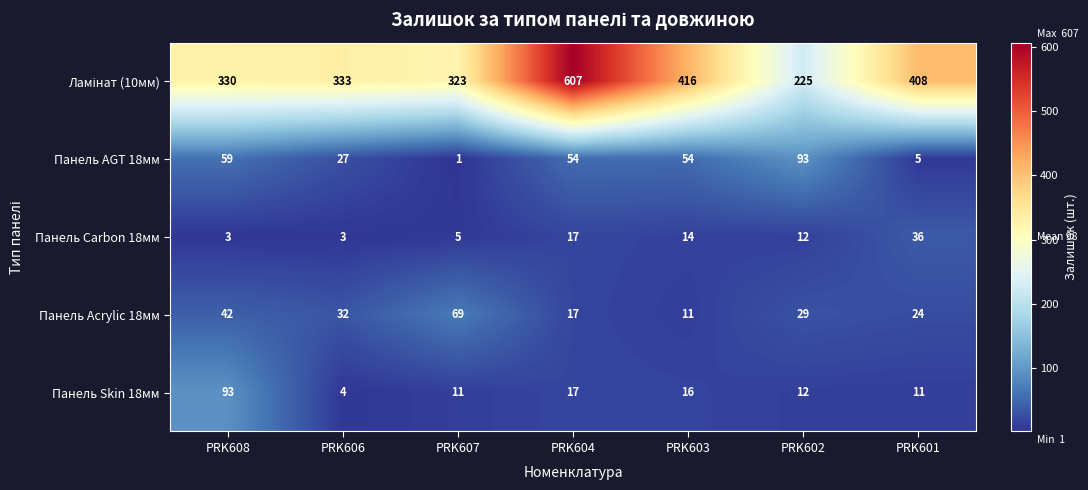

What is the average value of the Панель AGT 18мм series?

42